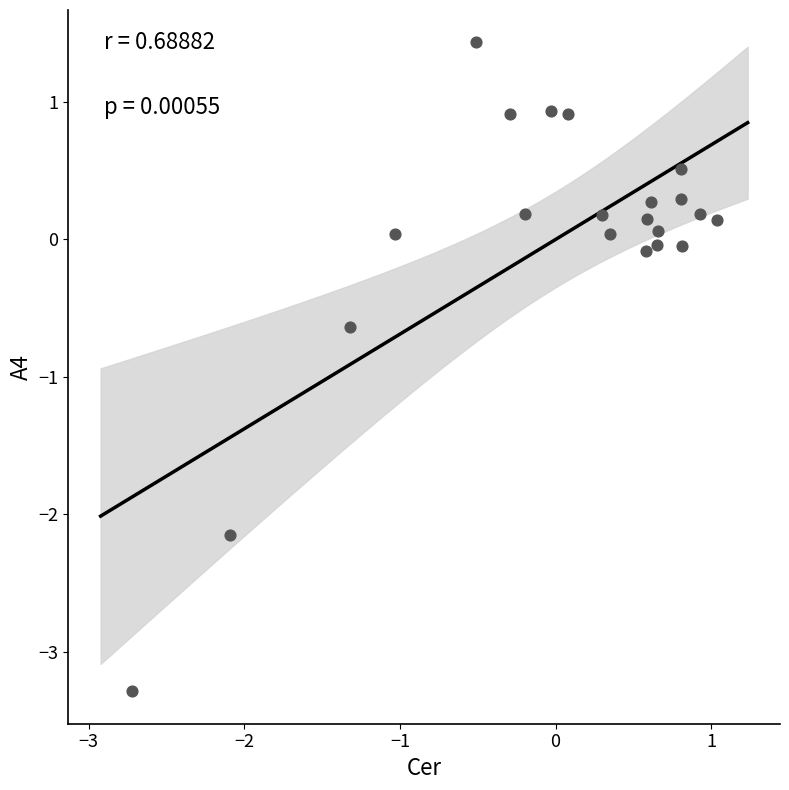

What is the range of X values (max minus min)?

3.8